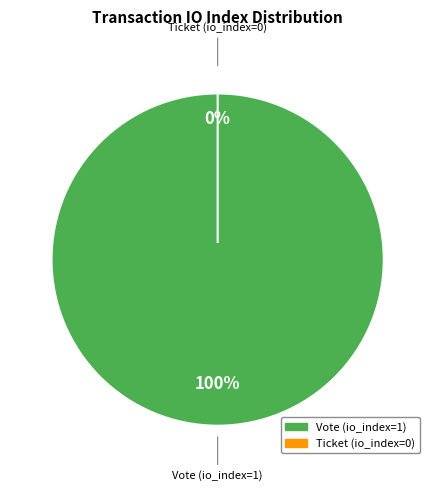

Which has a higher value, Ticket (io_index=0) or Vote (io_index=1)?

Vote (io_index=1)